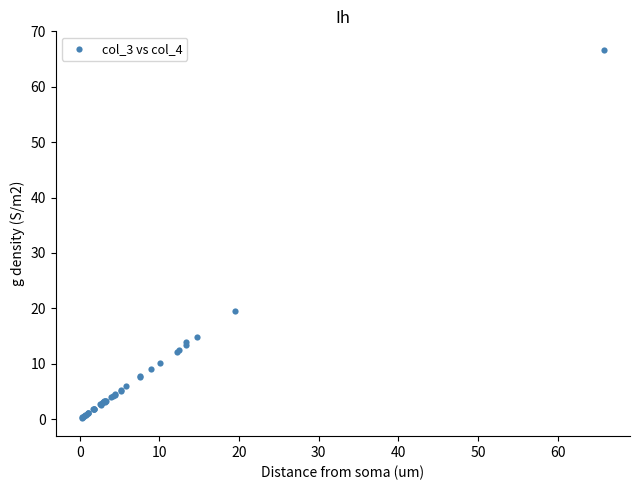

What Y value in the scatter plot is closest to 33?

19.5